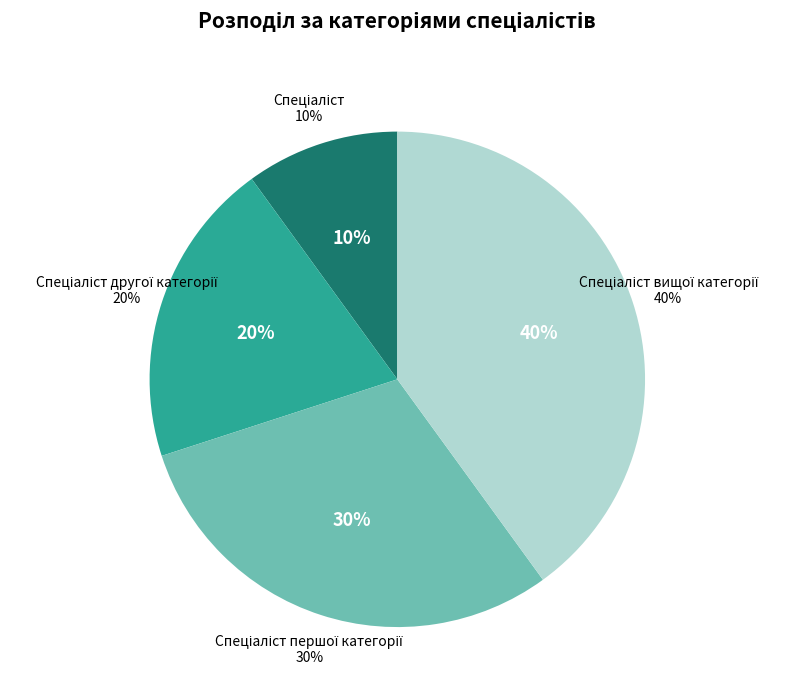

Which category has the biggest portion of the pie?

Спеціаліст вищої категорії